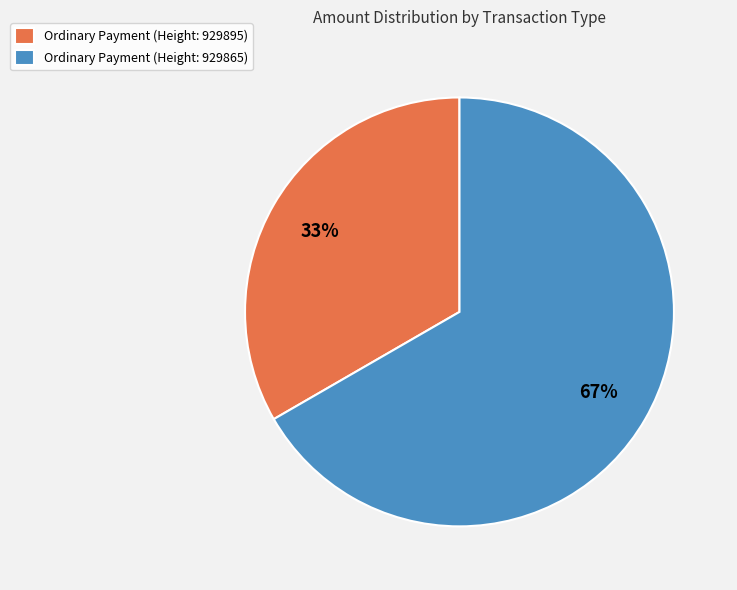

To the nearest percent, what is the average slice percentage?

50%